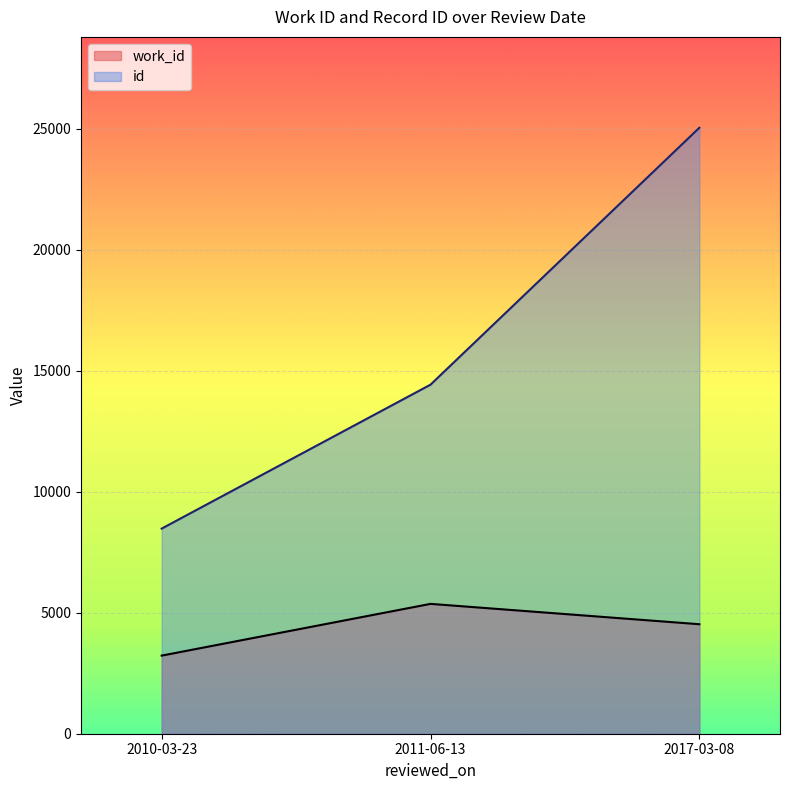

Reading right to left, list all the values displayed in this chart.

work_id: 2017-03-08=4525	2011-06-13=5366	2010-03-23=3228
id: 2017-03-08=25041	2011-06-13=14425	2010-03-23=8477